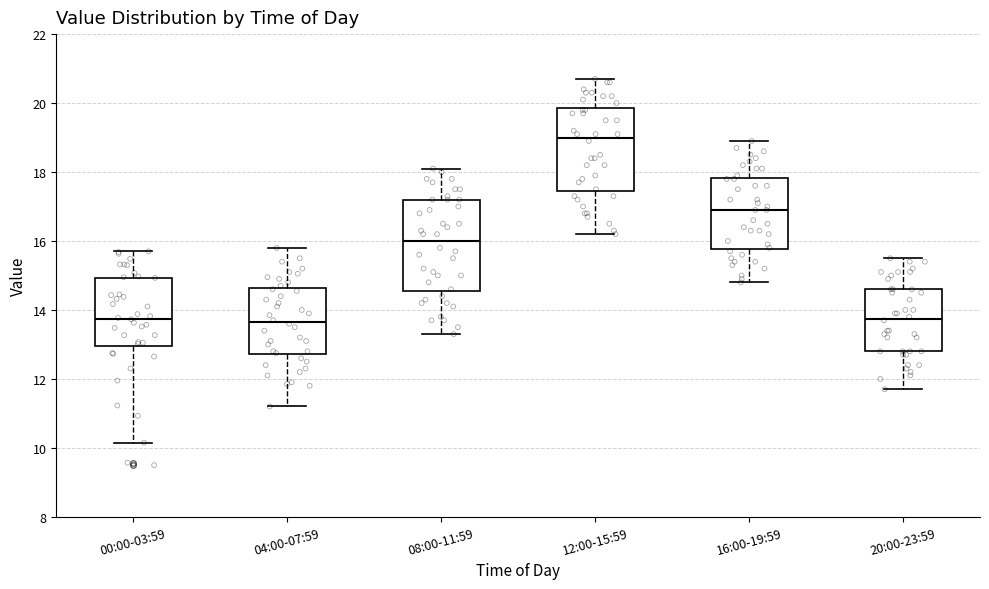

Reading left to right, transcribe this box plot: for each box, give where its median line is, the range the box spans, and where its two whiskers end, as read against the y-axis. The values are not printed on the chart, so give them approximately, as read against the axis.

00:00-03:59: median 13.8, box 13.0 to 15.0, whiskers 10.2 to 15.8
04:00-07:59: median 13.6, box 12.8 to 14.6, whiskers 11.2 to 15.8
08:00-11:59: median 16.0, box 14.6 to 17.2, whiskers 13.4 to 18.2
12:00-15:59: median 19.0, box 17.4 to 19.8, whiskers 16.2 to 20.8
16:00-19:59: median 17.0, box 15.8 to 17.8, whiskers 14.8 to 19.0
20:00-23:59: median 13.8, box 12.8 to 14.6, whiskers 11.8 to 15.6